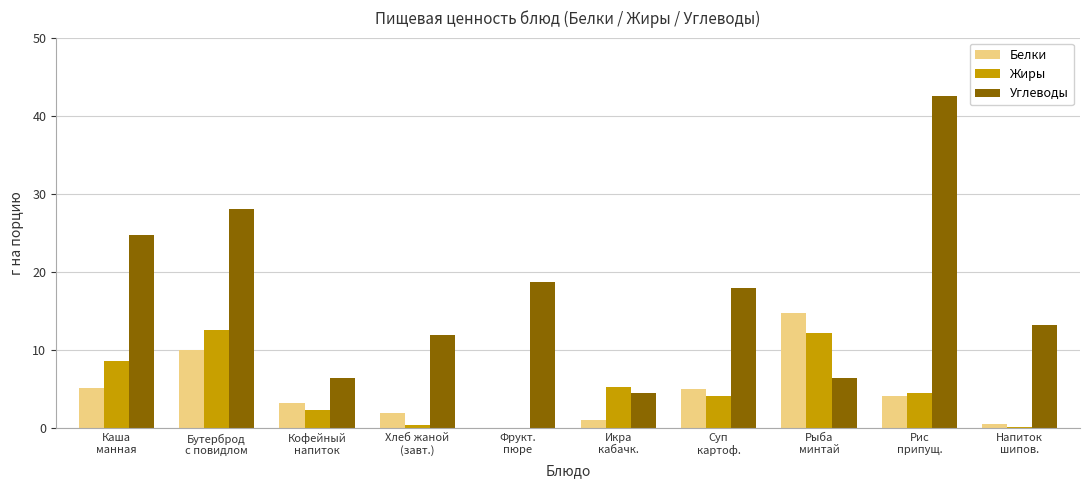

Is it true that Жиры equals 2.2 at Икра
кабачк.?

False